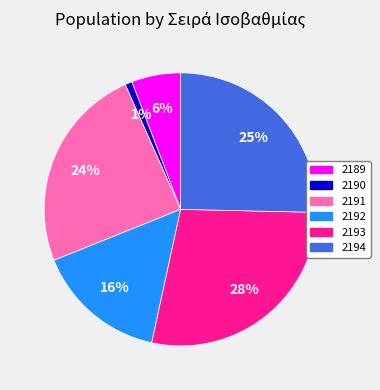

What is the ratio of the value at 2191 to the value at 2194?

1.0